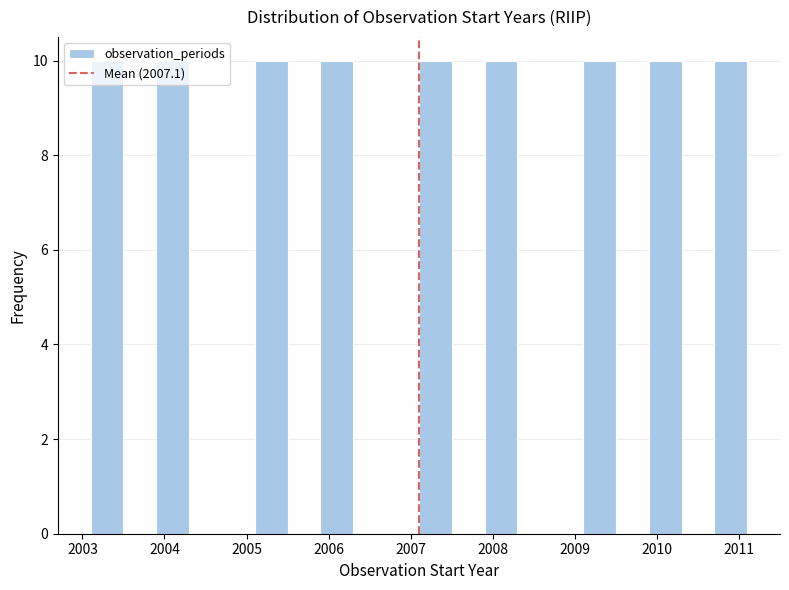

What is the height of the bar covering 2009.9 to 2010.3 on the x-axis? The values are not printed on the chart, so give them approximately, as read against the axis.

10